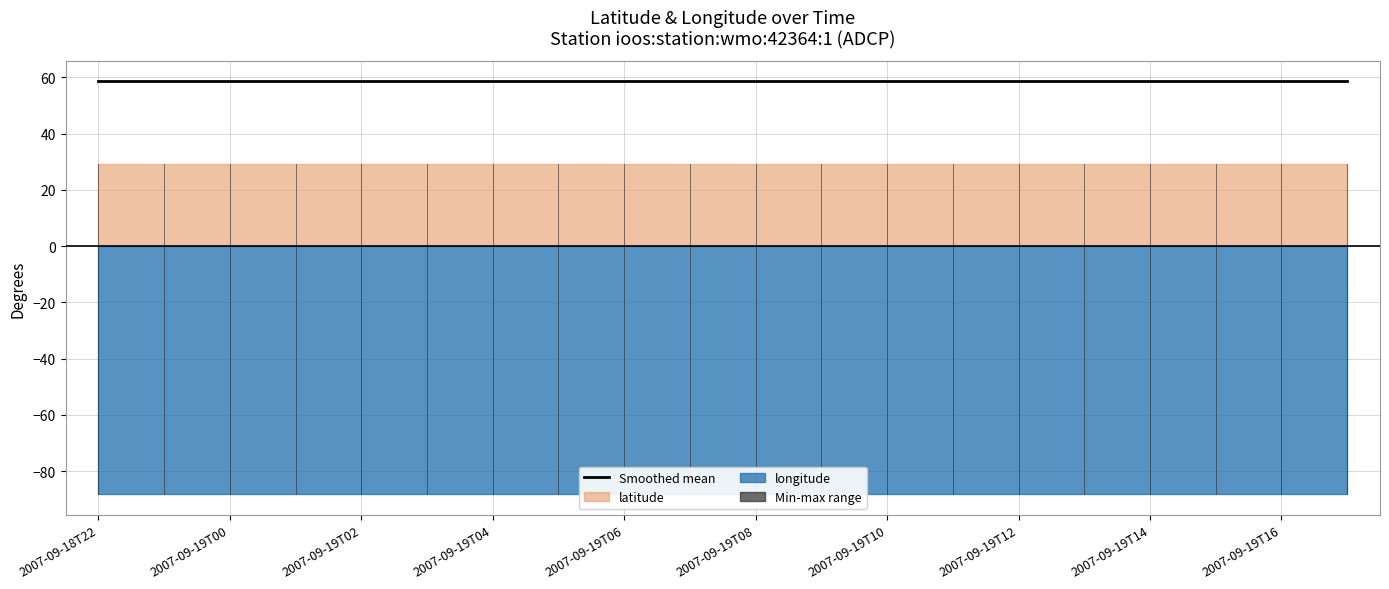

What is the value of the latitude point at the 15th from the left?

29.1